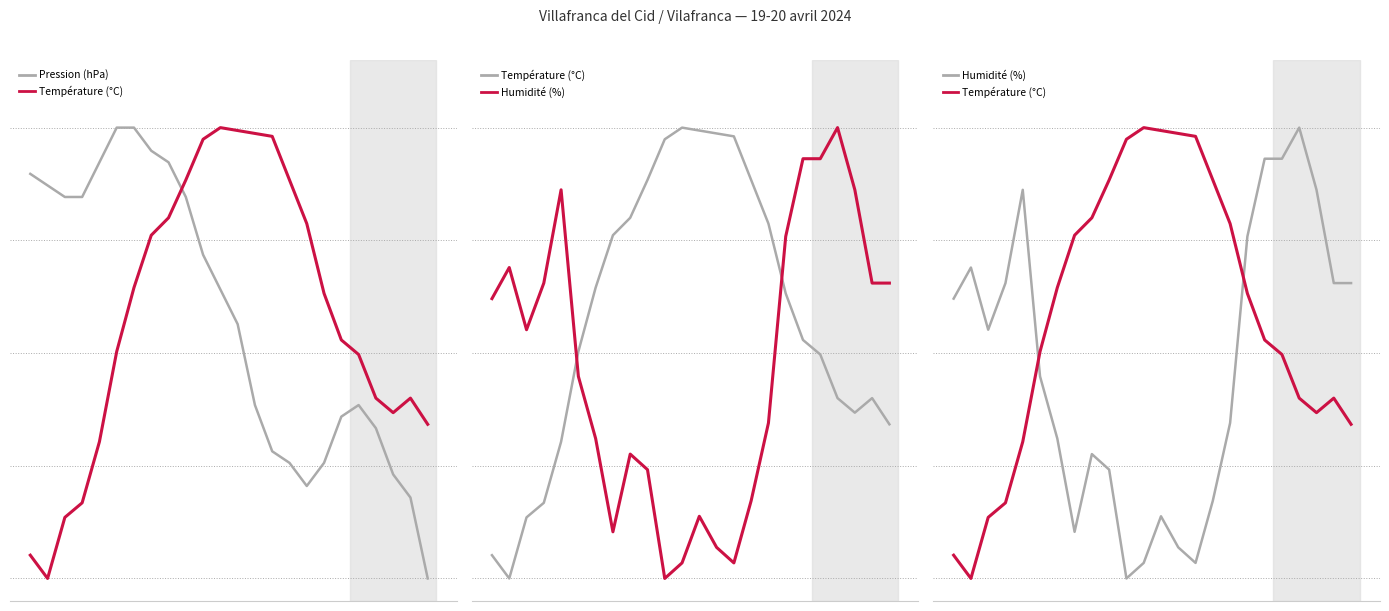

What is the difference between the second highest and second lowest values in the Humidité (%) series?

0.9